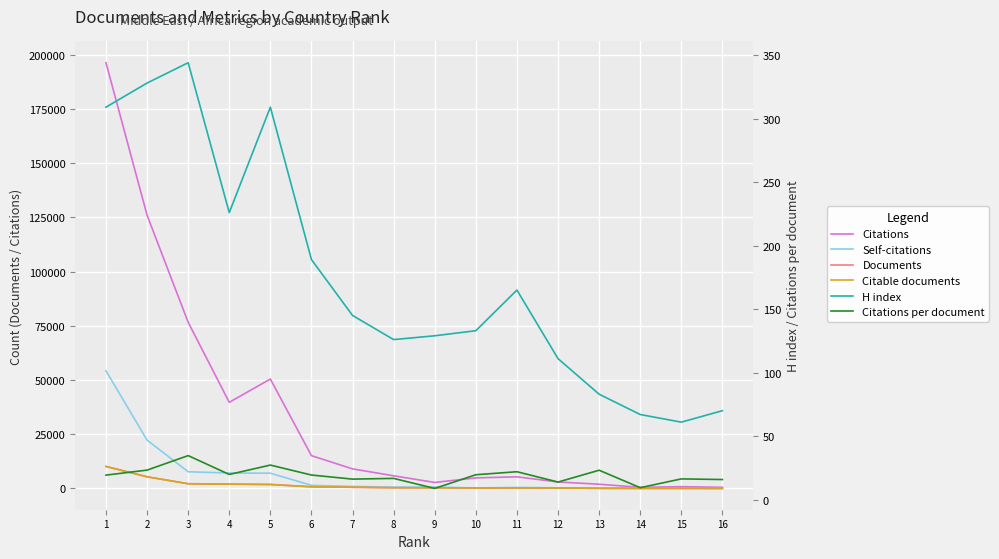

Where does the Citations per document series first go above 19?

1